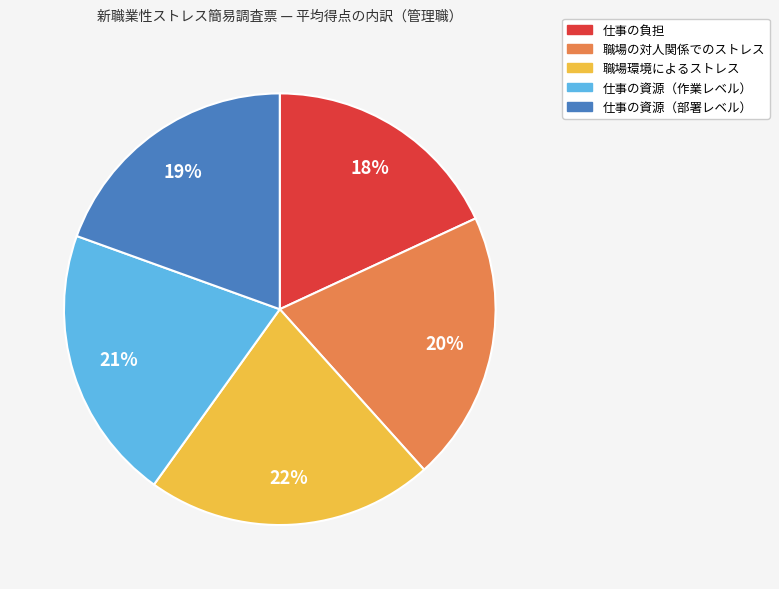

Which has a higher value, 職場の対人関係でのストレス or 仕事の資源（部署レベル）?

職場の対人関係でのストレス